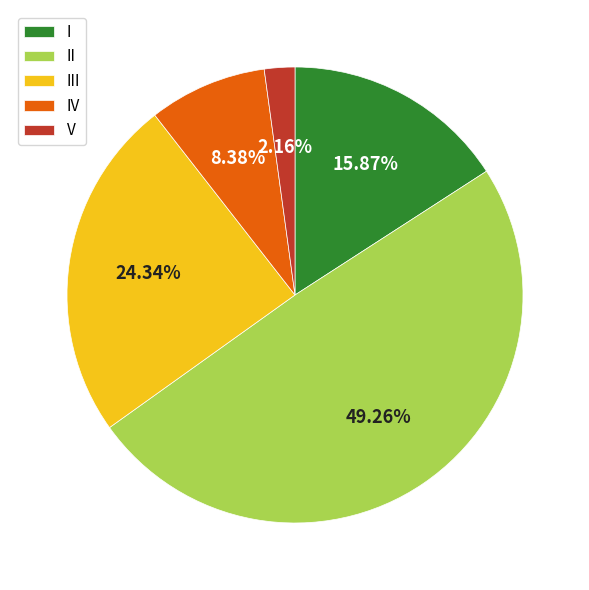

Does I represent more than half of the total?

No